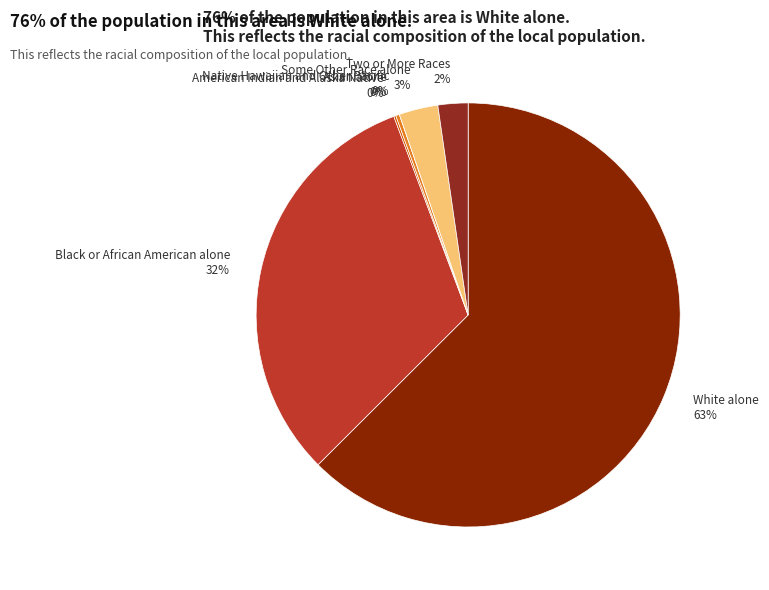

Does Asian alone 0% represent more than half of the total?

No